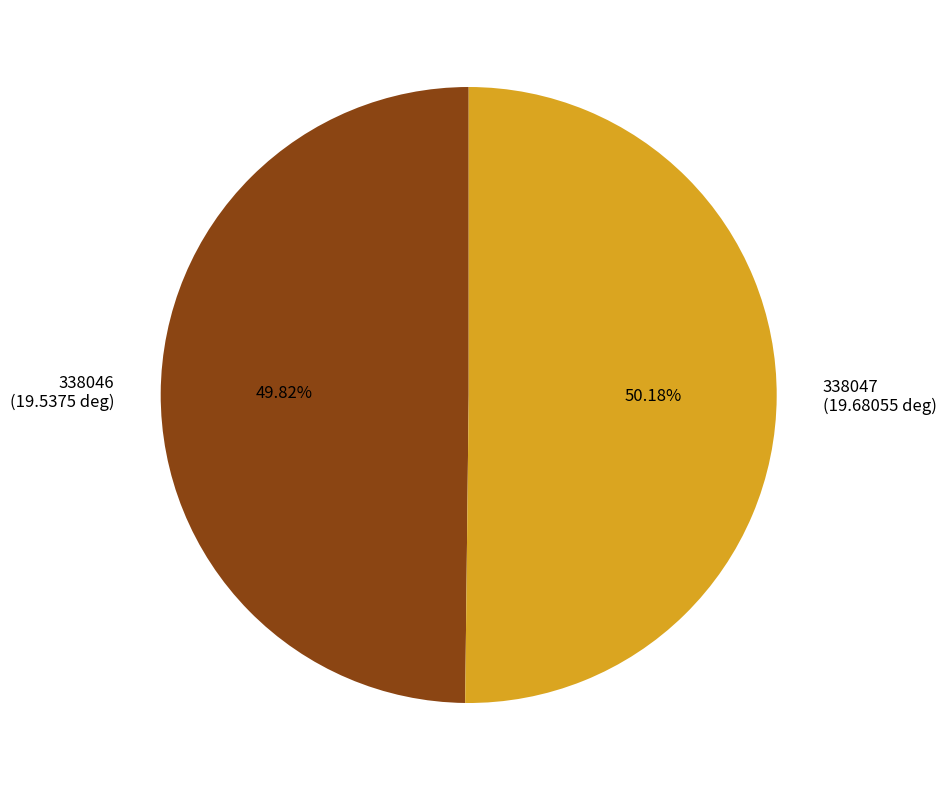

Approximately how many times larger is the value at 338047 compared to 338046?

1.0